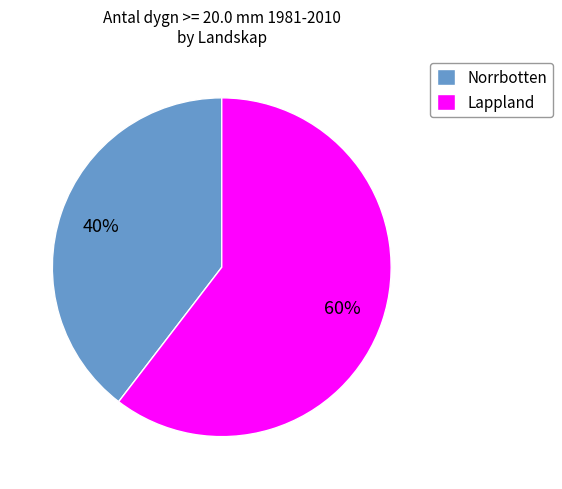

Does Lappland account for over 50% of the chart?

Yes